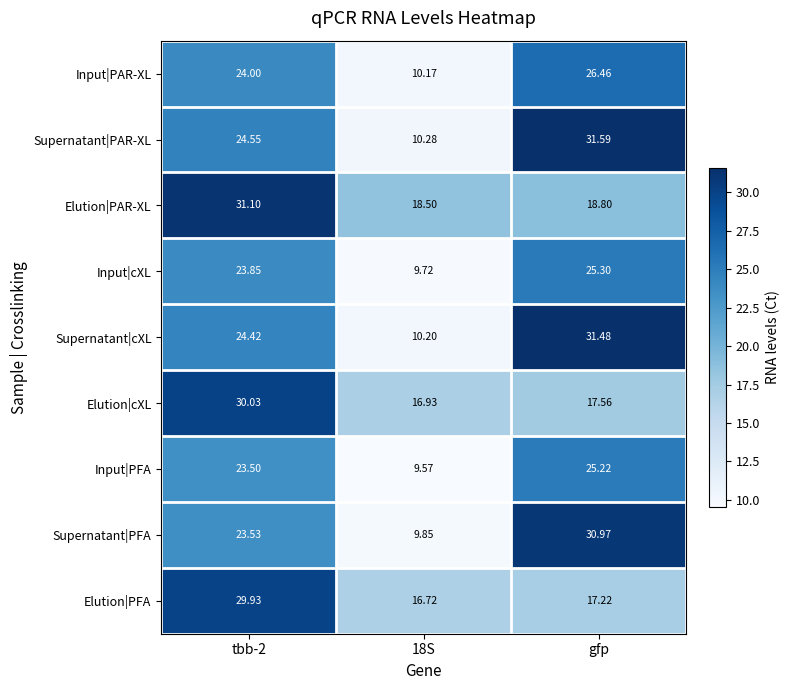

At gfp, list the series in order from smallest to largest.

Elution|PFA, Elution|cXL, Elution|PAR-XL, Input|PFA, Input|cXL, Input|PAR-XL, Supernatant|PFA, Supernatant|cXL, Supernatant|PAR-XL